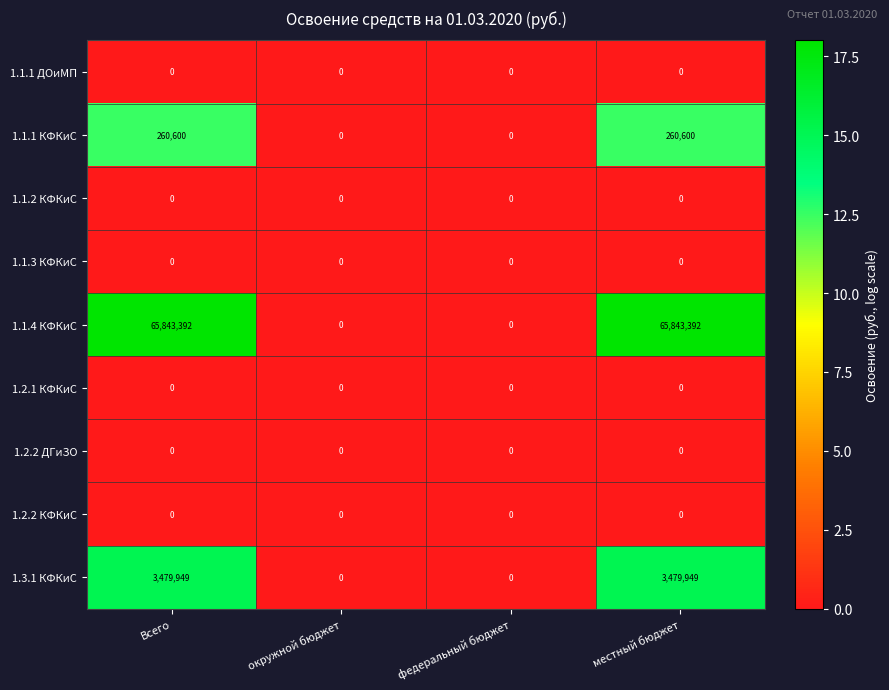

Between окружной бюджет and местный бюджет, which series saw the biggest shift?

1.1.4 КФКиС